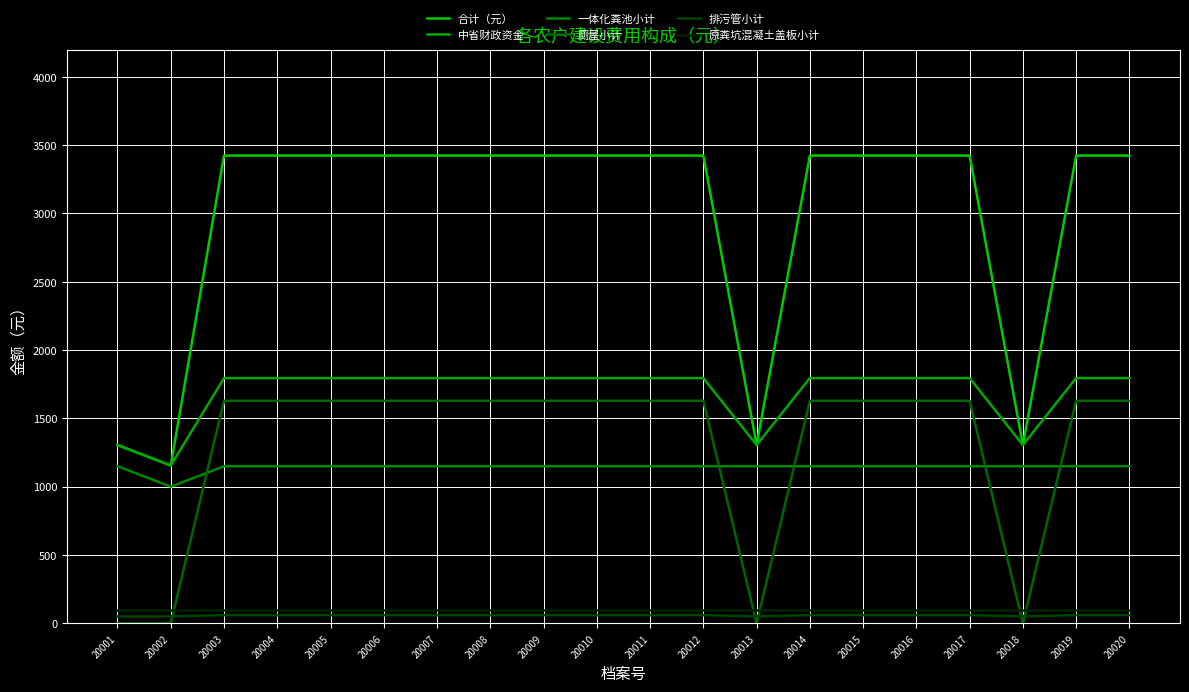

The value of 合计（元） at 20020 is 4561. True or false?

False